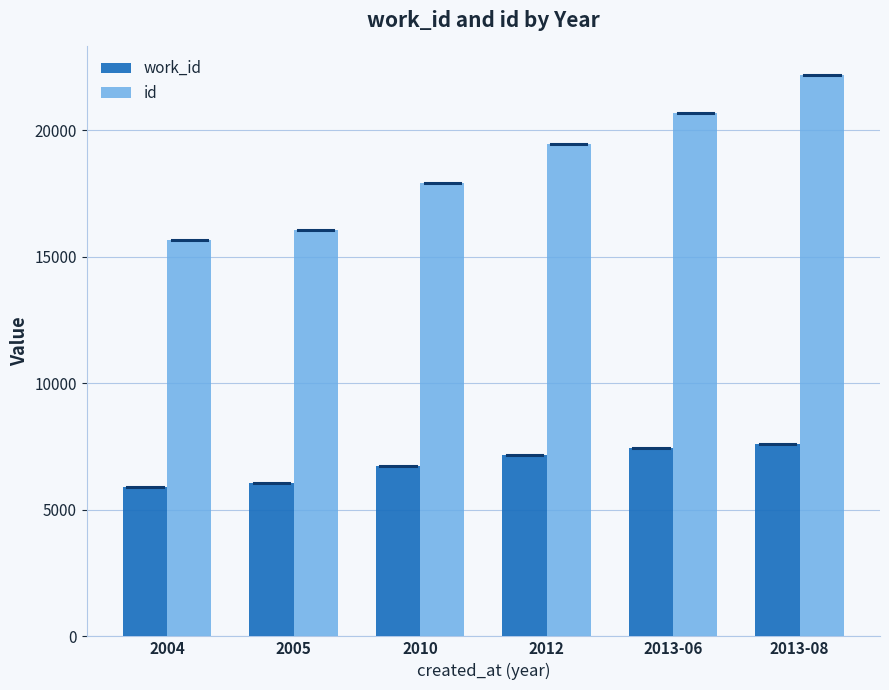

Reading left to right, list all the values displayed in this chart.

work_id: 5895	6071	6729	7159	7439	7591
id: 15653	16071	17904	19433	20665	22193